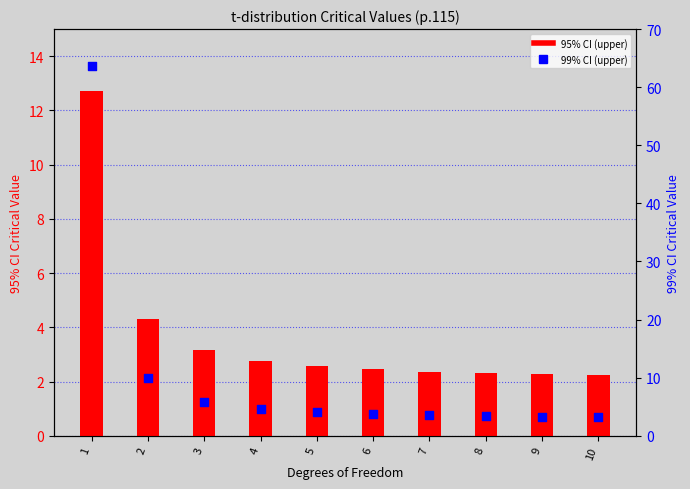

Is the value of 95% CI (upper) at 5 greater than the value of 99% CI (upper) at 1?

No